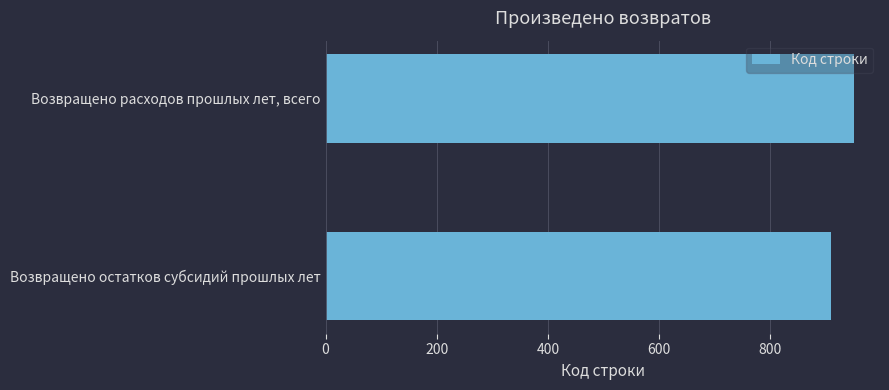

Reading top to bottom, list all the values displayed in this chart.

Возвращено расходов прошлых лет, всего=950	Возвращено остатков субсидий прошлых лет=910